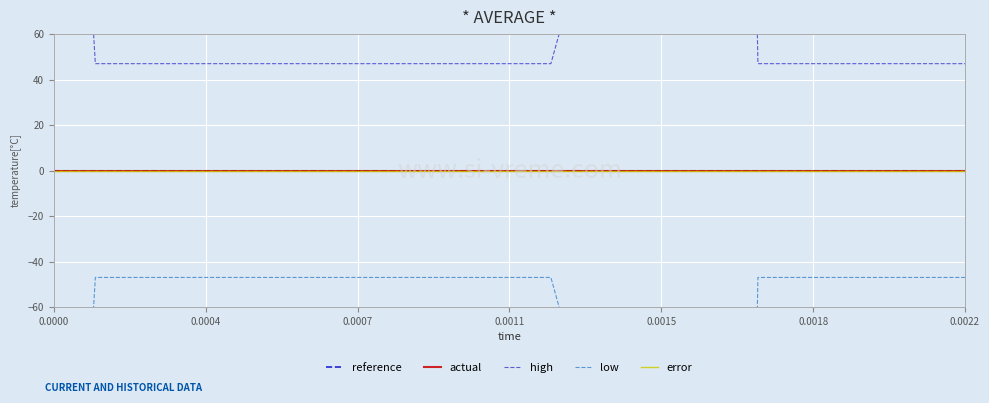

True or false: low and actual cross at least once.

False